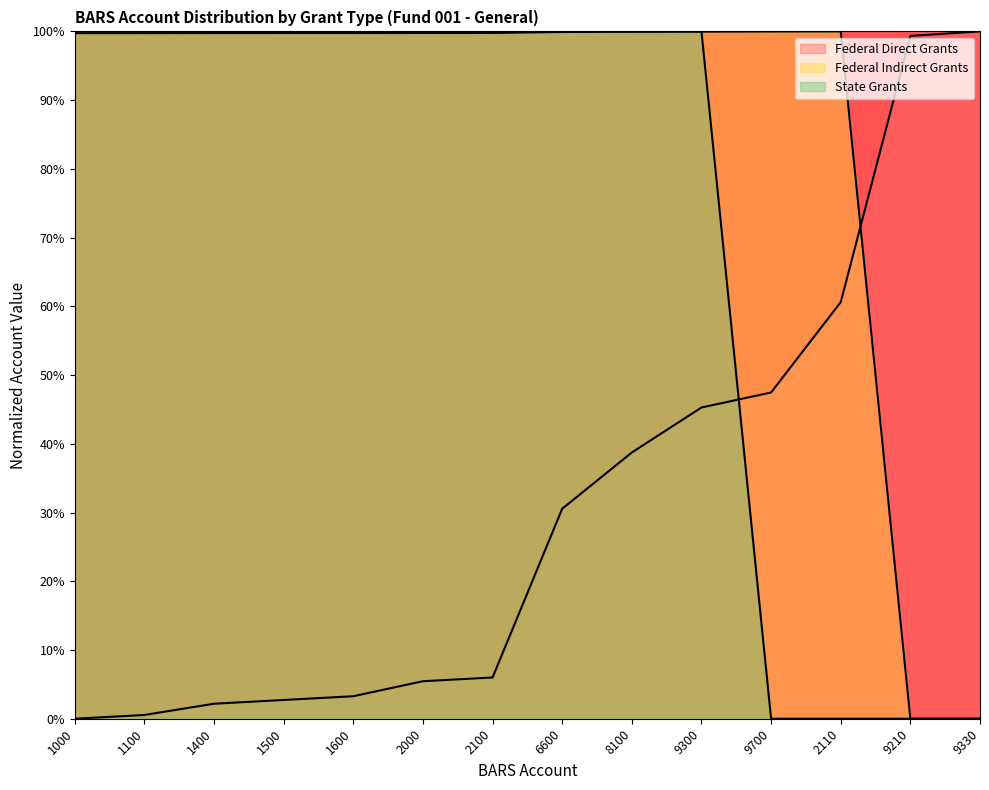

How many data points in Federal Direct Grants are above 30?

7